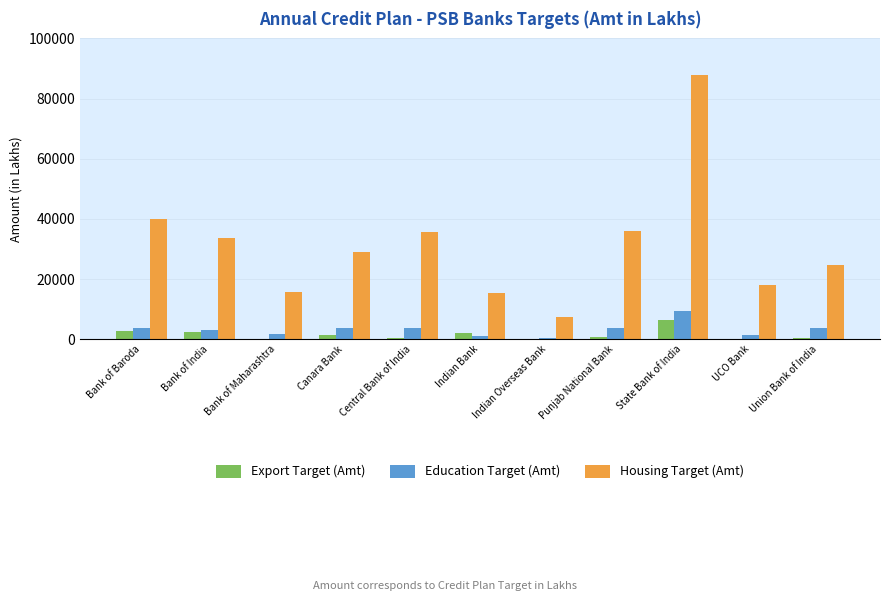

What is the sum of all Education Target (Amt) values?

35322